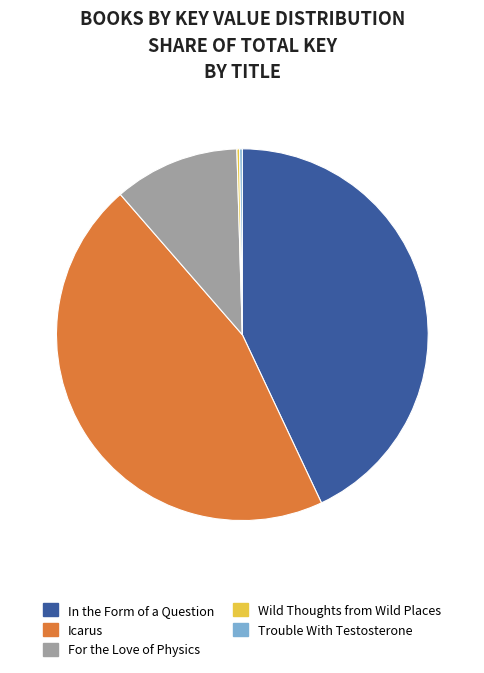

What is the largest slice in the pie chart?

Icarus